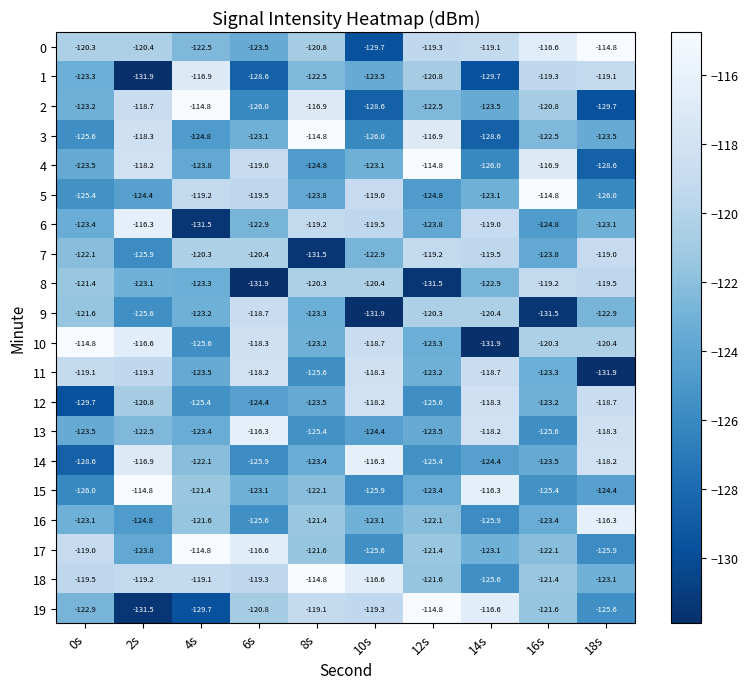

What is the difference between the highest and lowest values at 18s?

17.1